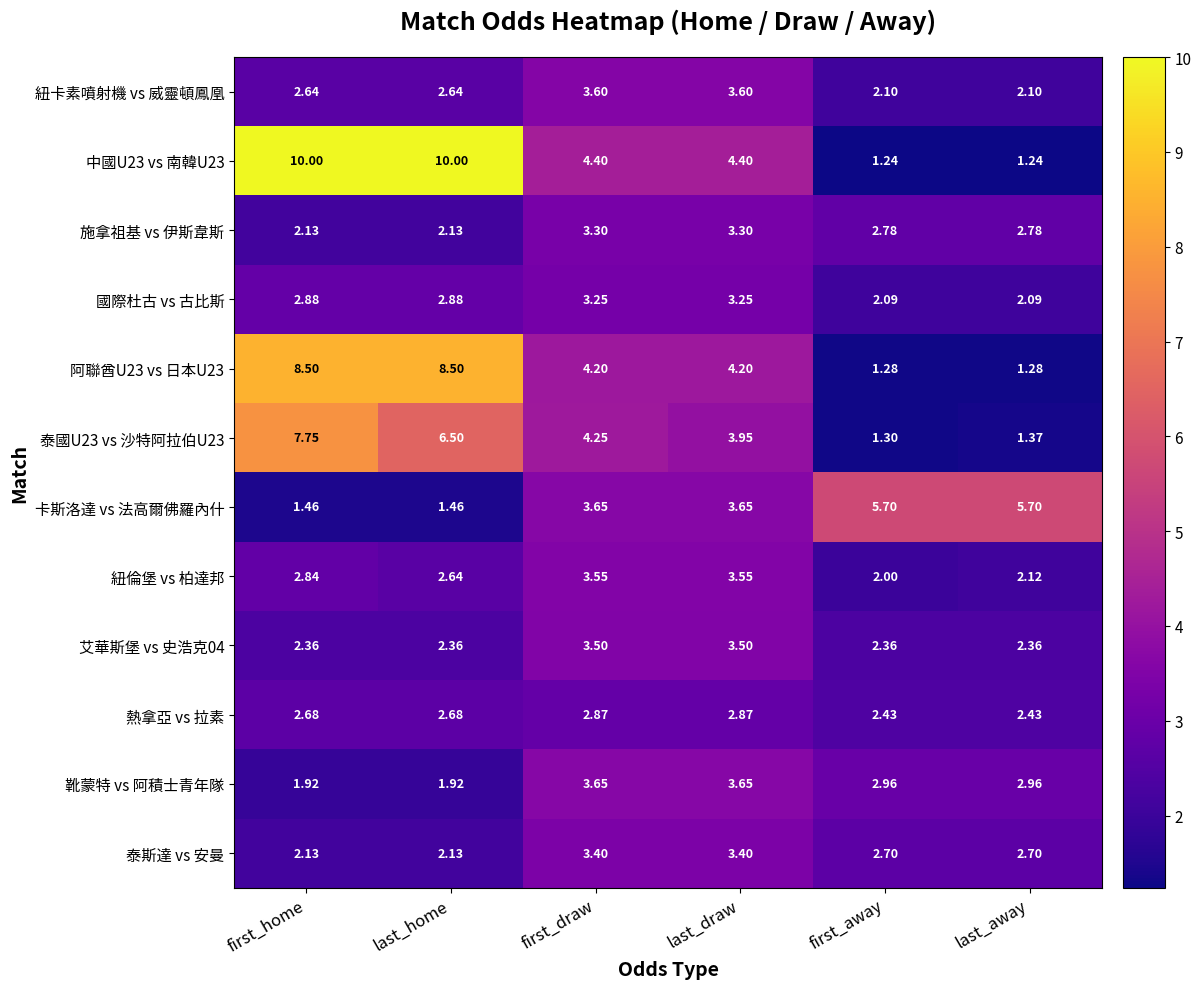

Count the number of categories in the chart.

6